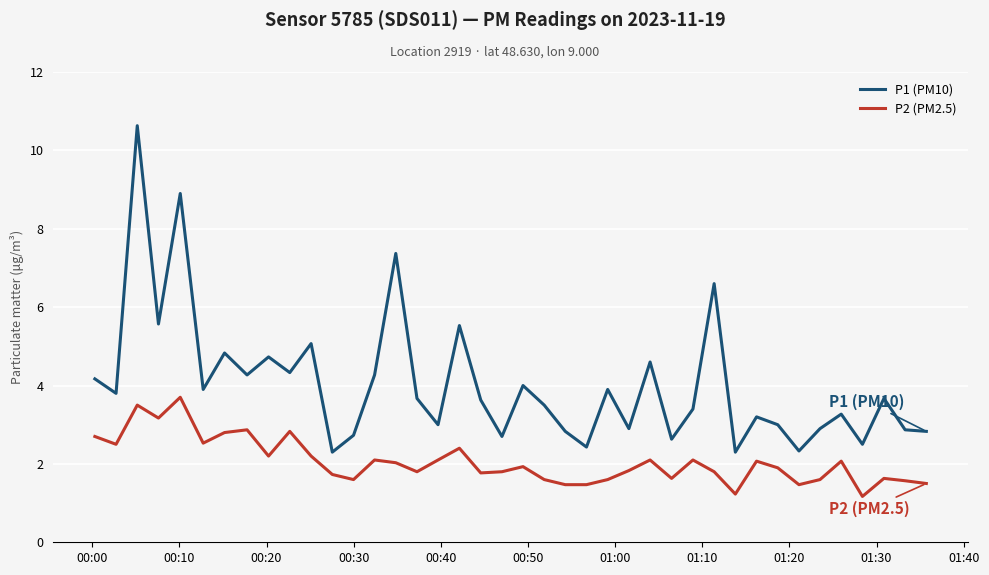

True or false: P1 (PM10) has more than 1 interior local peaks.

True